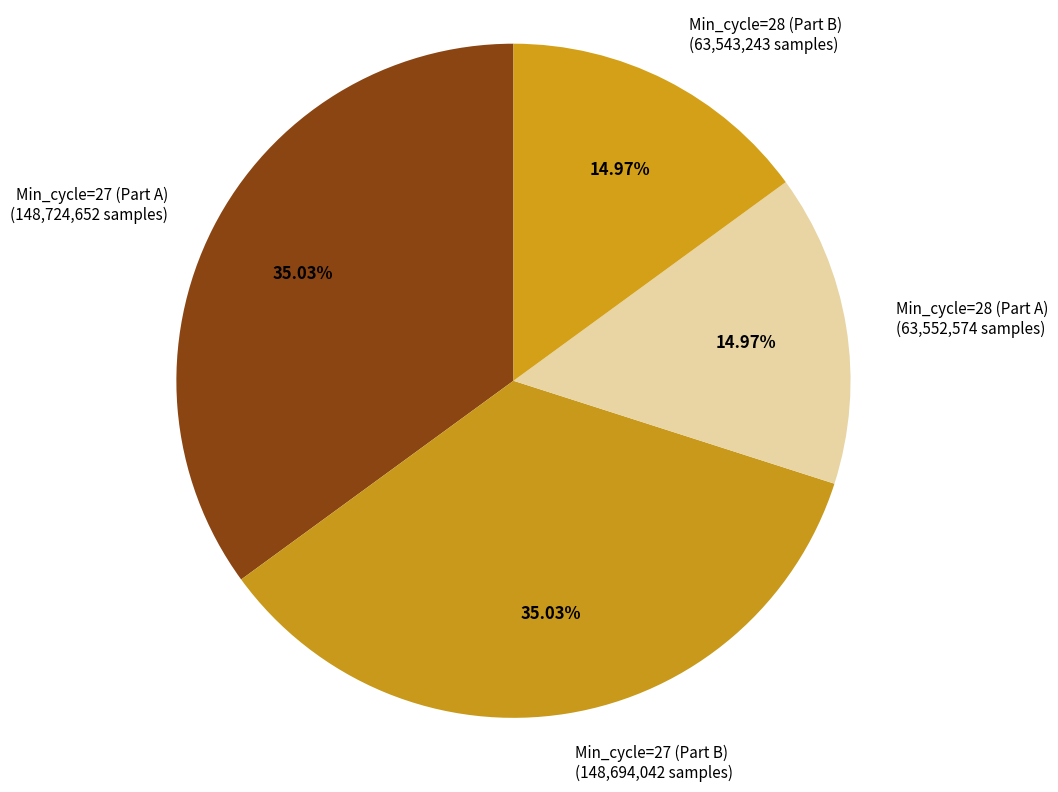

Between Min_cycle=27 (Part A) (148,724,652 samples) and Min_cycle=28 (Part A) (63,552,574 samples), which is larger?

Min_cycle=27 (Part A) (148,724,652 samples)